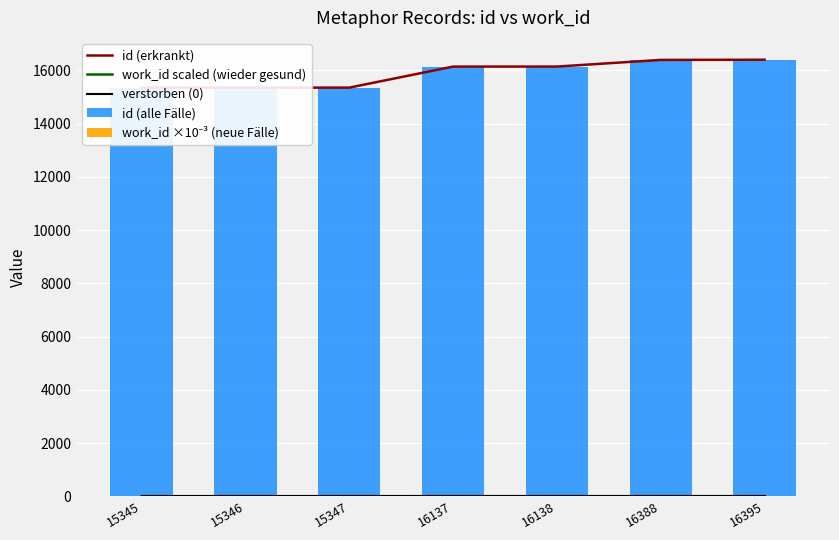

The id (erkrankt) series shows 15347.0 at 15347. True or false?

True